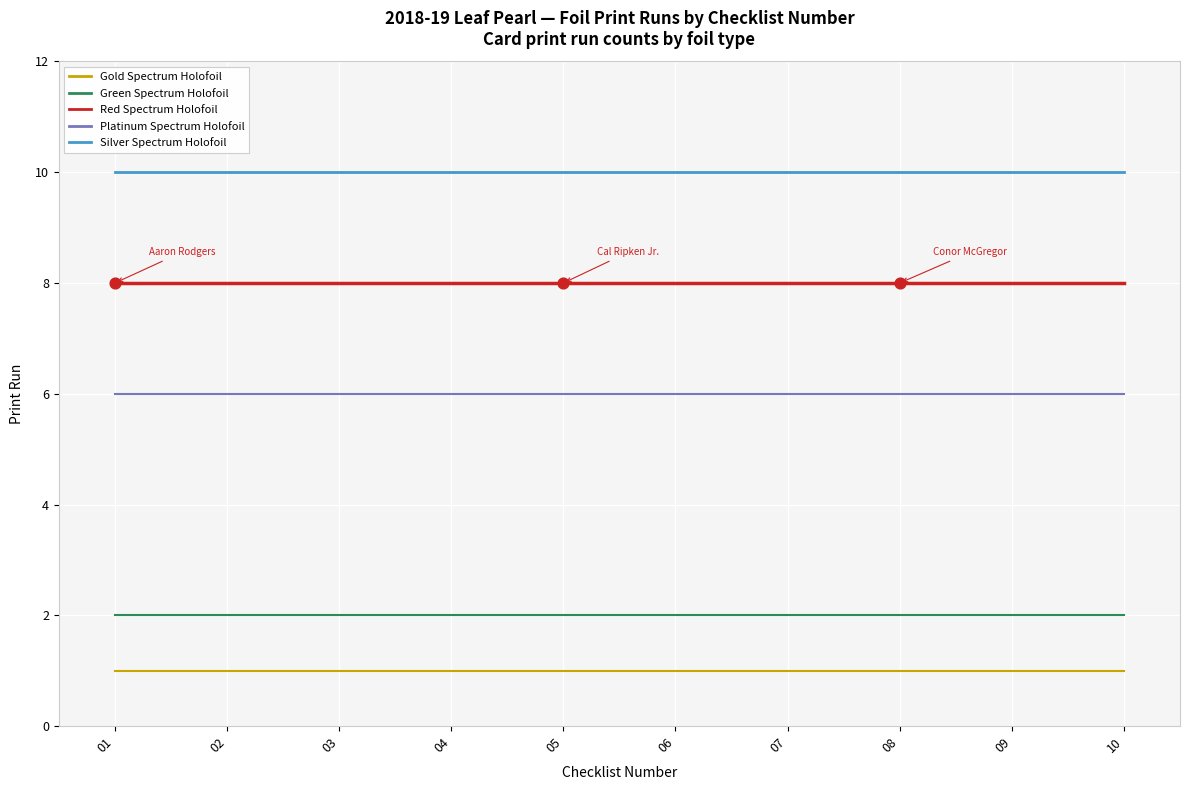

At how many categories does at least one series exceed 8?

10